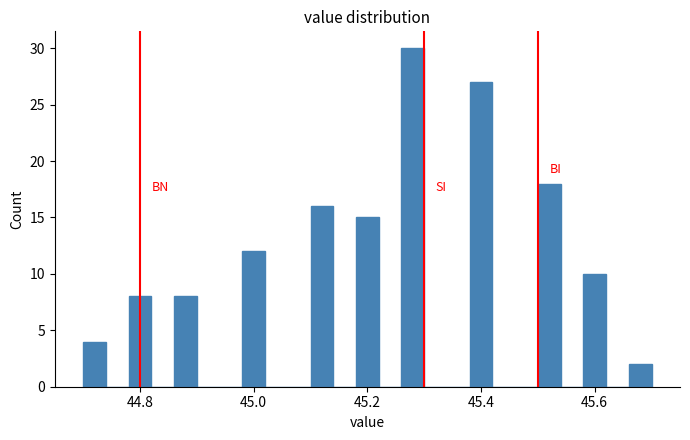

Around what value on the x-axis is the tallest bar? Give the approximate position of its centre, as read against the axis.

45.28